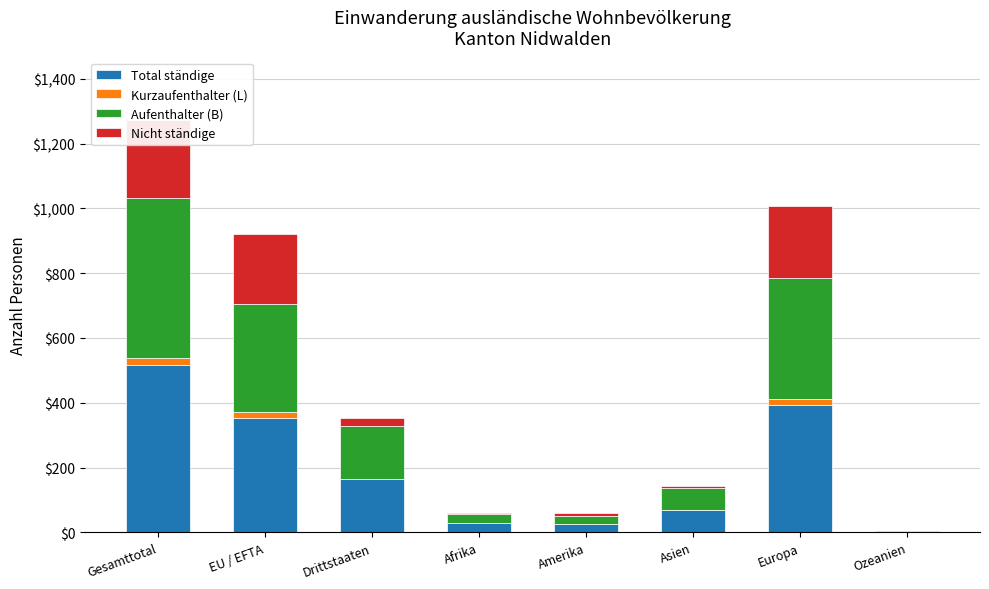

The Kurzaufenthalter (L) series shows 1 at Asien. True or false?

False